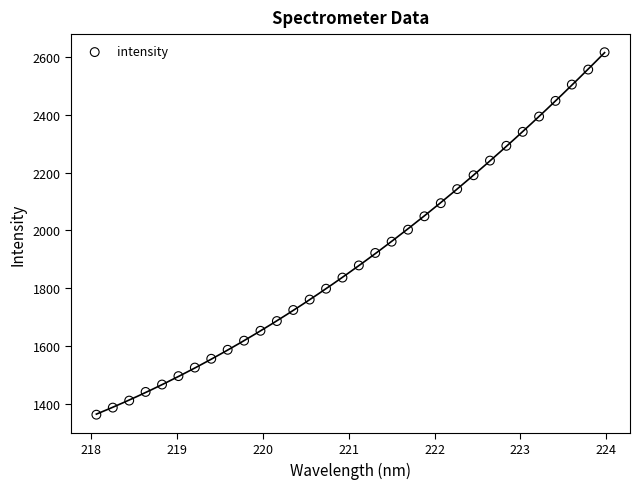

What is the range of Y values (max minus min)?

1253.7